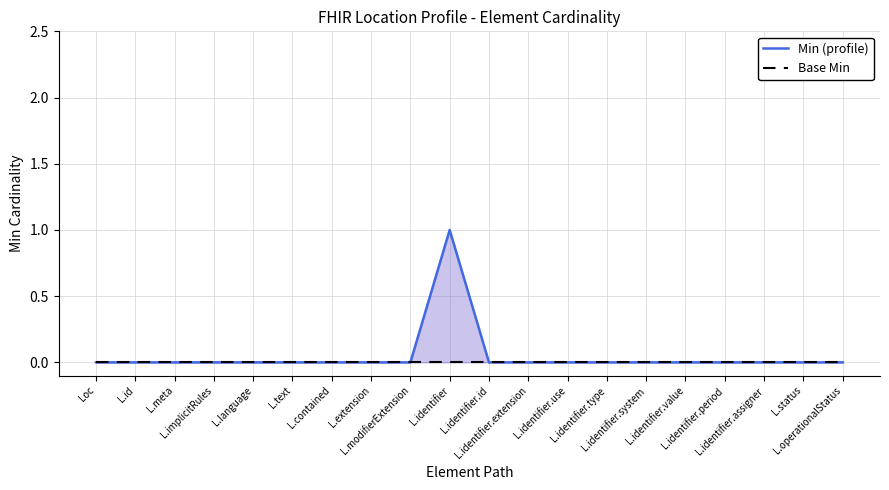

True or false: Base Min and Min (profile) cross at least once.

False